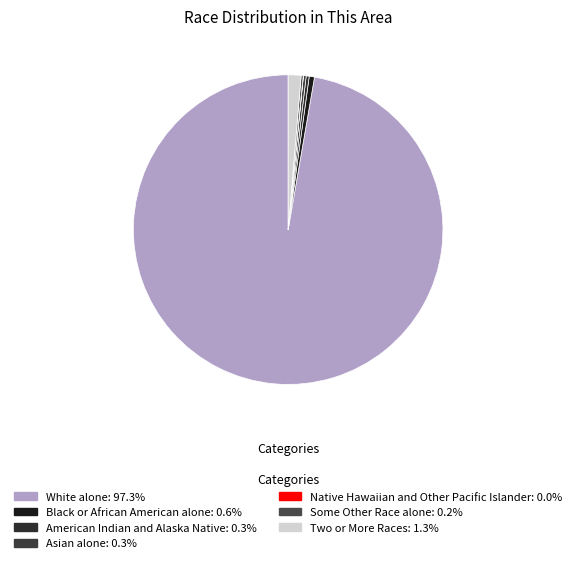

To the nearest percent, what is the combined percentage of Black or African American alone and Native Hawaiian and Other Pacific Islander?

1%